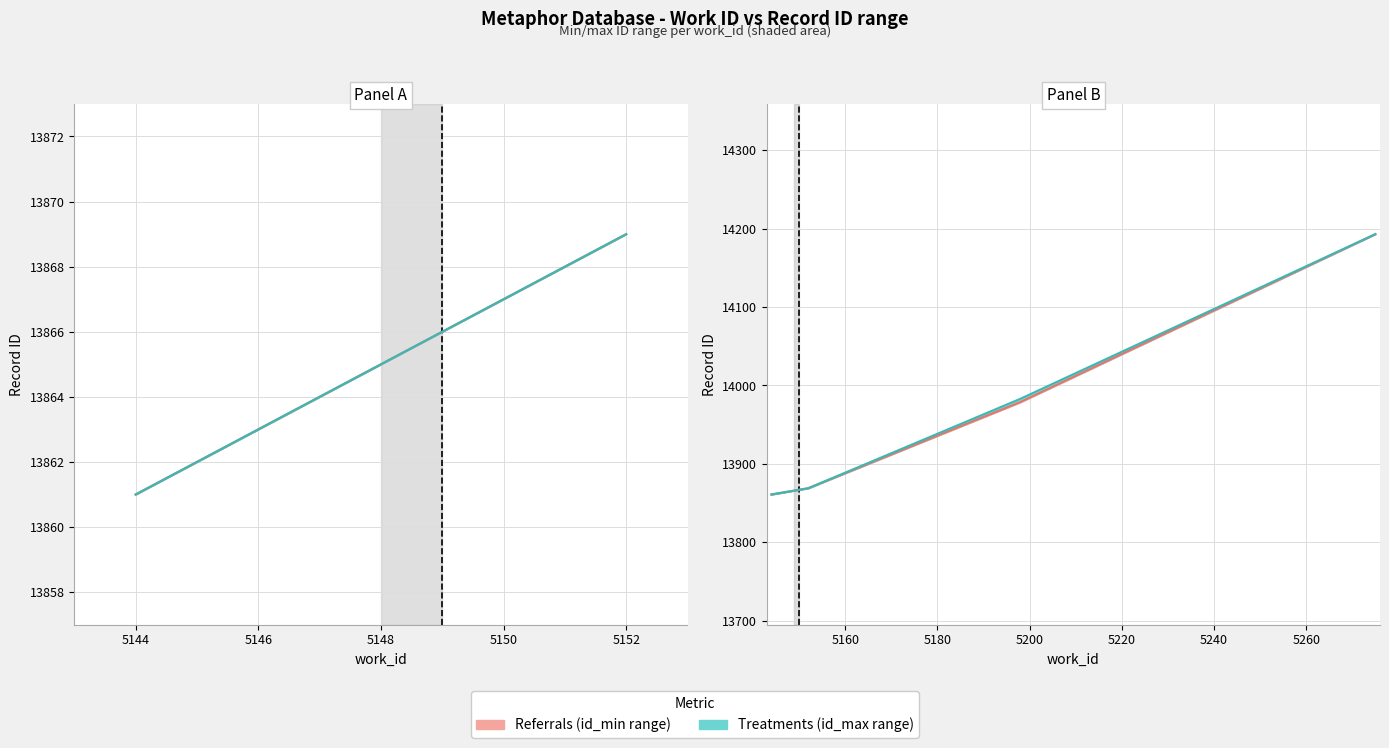

What is the sum of all id_max values?

125236